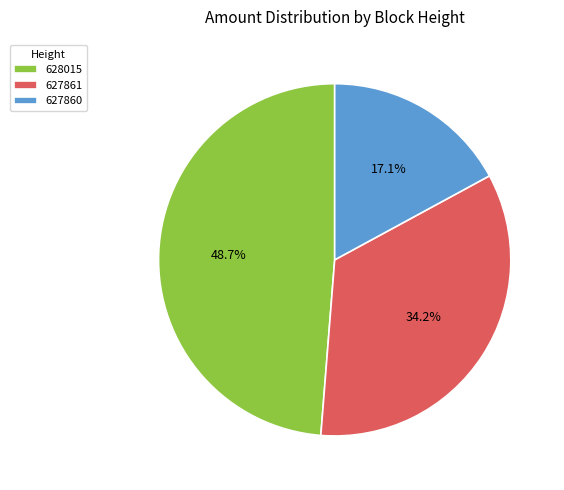

How many segments does this pie chart have?

3